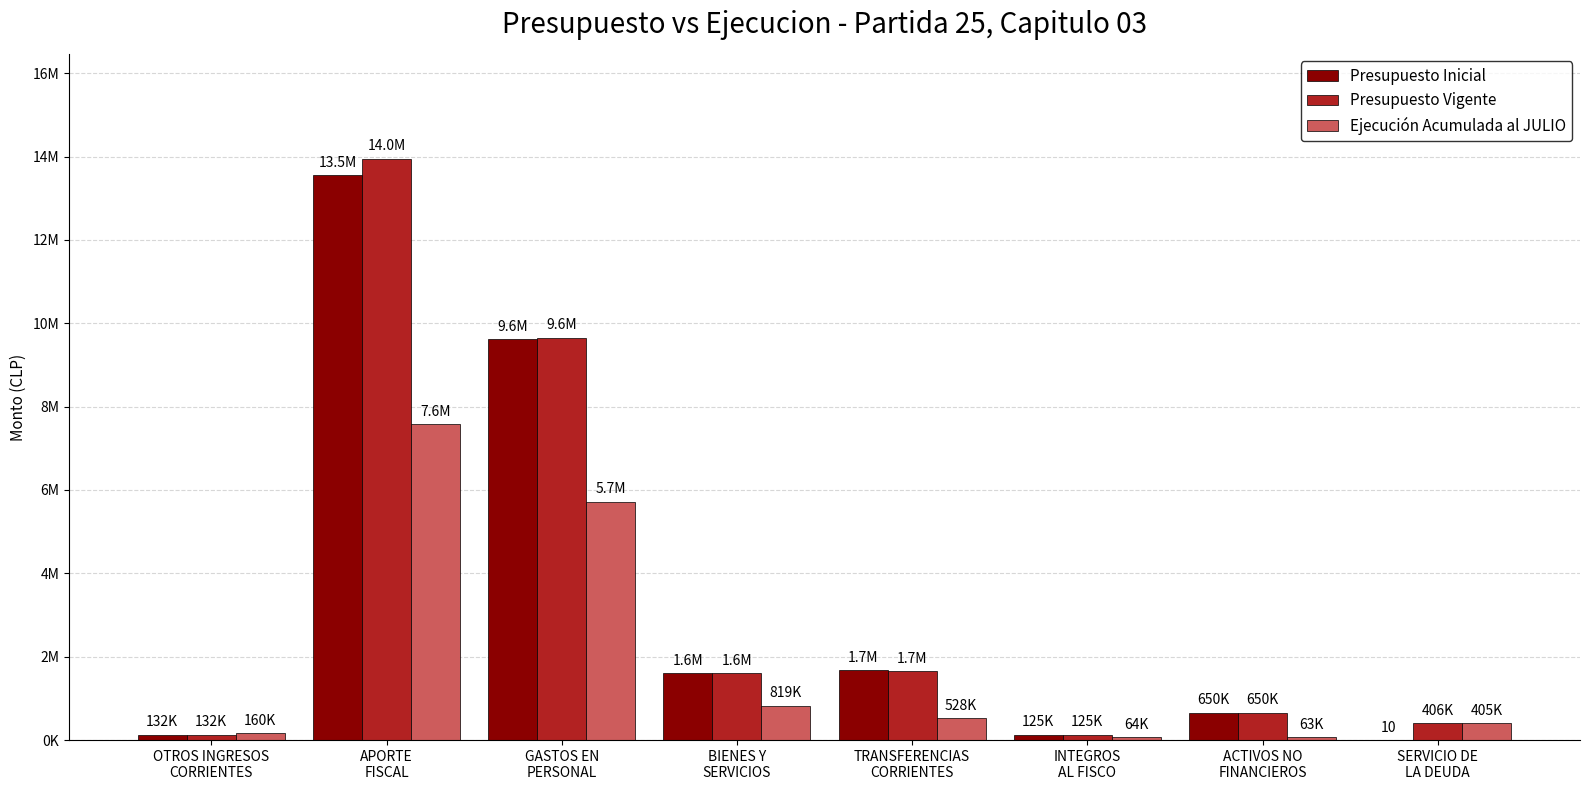

Where does the Presupuesto Vigente series first go above 1603693?

APORTE
FISCAL